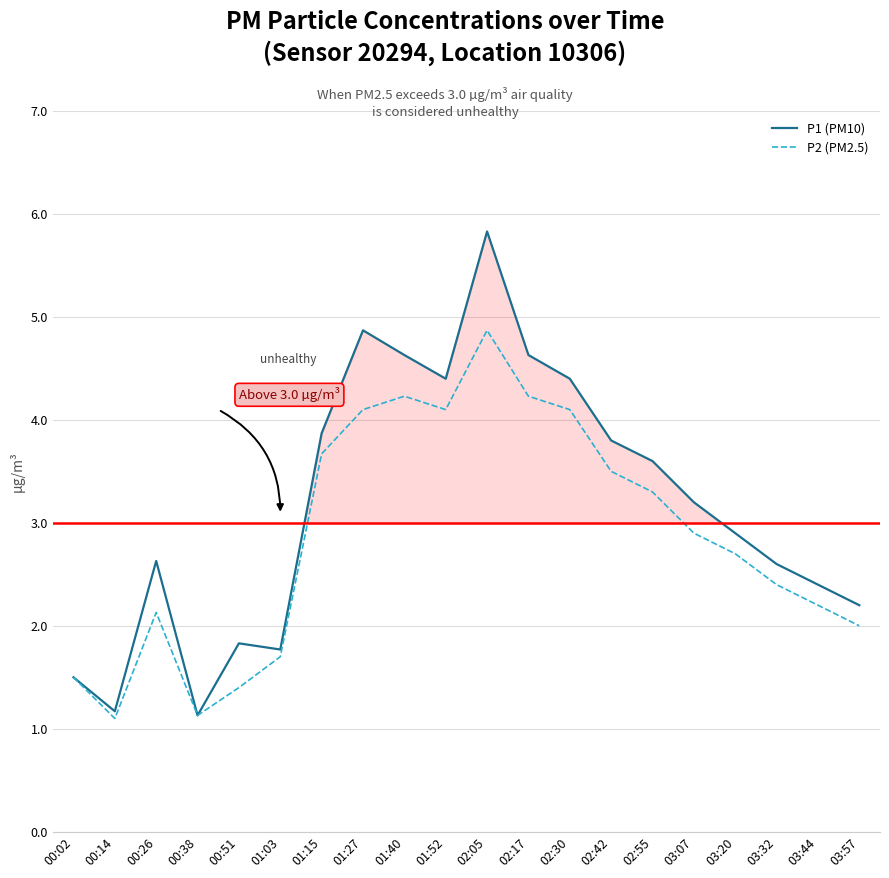

At which category is the sum across all series the highest?

02:05